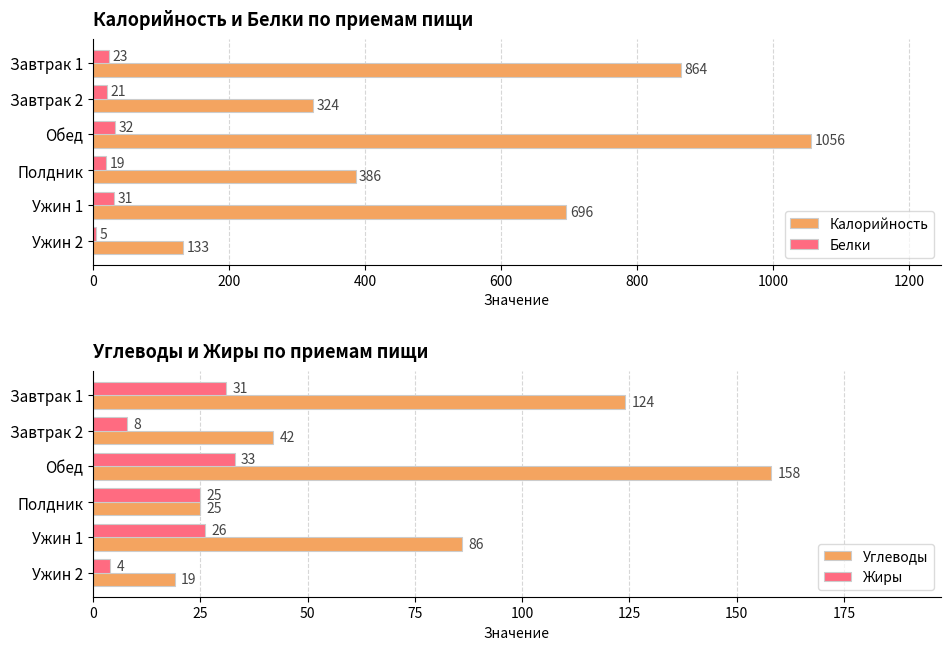

At which label does Калорийность reach its peak?

Обед